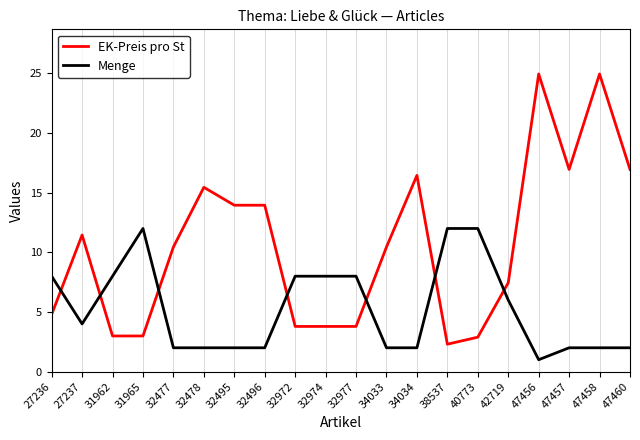

How many intersections are there between Menge and EK-Preis pro St?

7